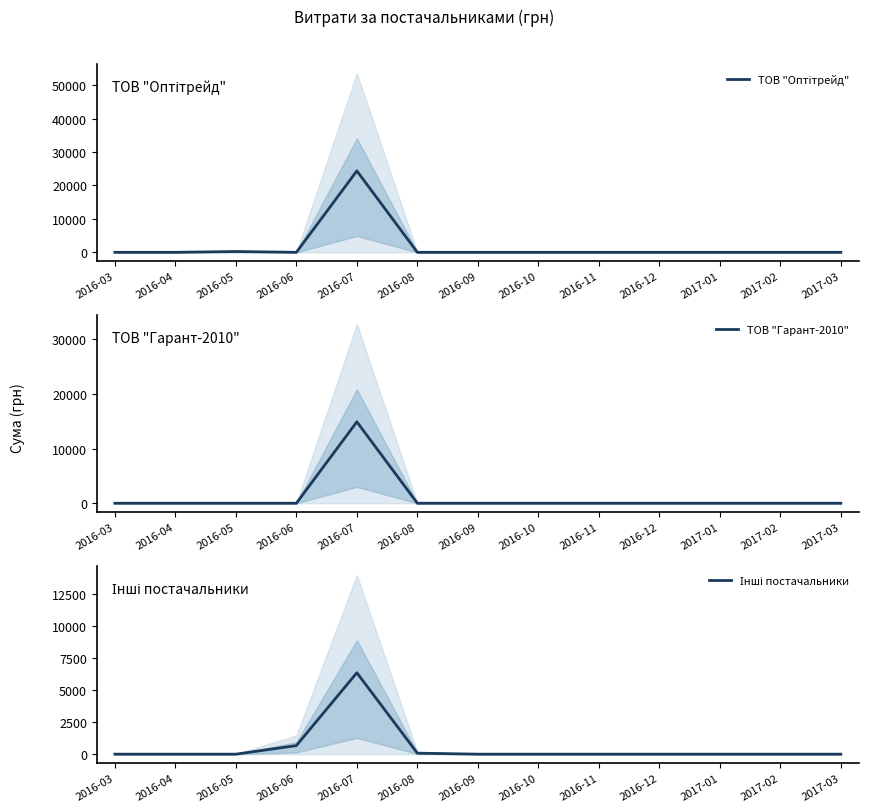

List the series in order of their peak value, lowest first.

Інші постачальники, ТОВ "Гарант-2010", ТОВ "Оптітрейд"